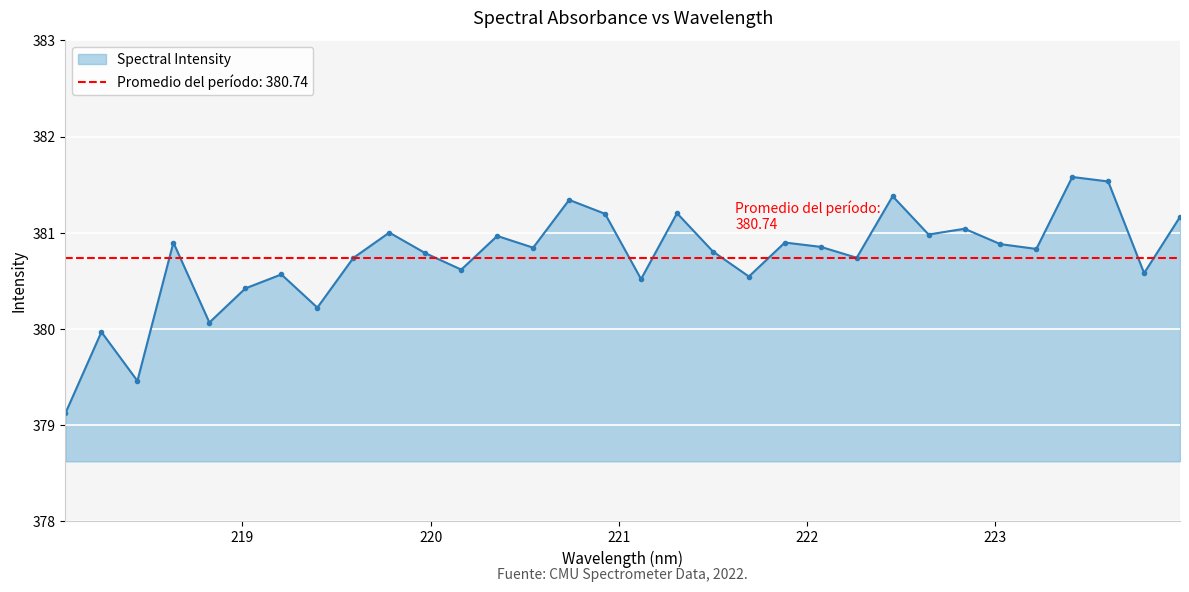

Reading right to left, transcribe all the data shown in this chart.

381.2	380.6	381.5	381.6	380.8	380.9	381.0	381.0	381.4	380.7	380.9	380.9	380.5	380.8	381.2	380.5	381.2	381.3	380.8	381.0	380.6	380.8	381.0	380.7	380.2	380.6	380.4	380.1	380.9	379.5	380.0	379.1